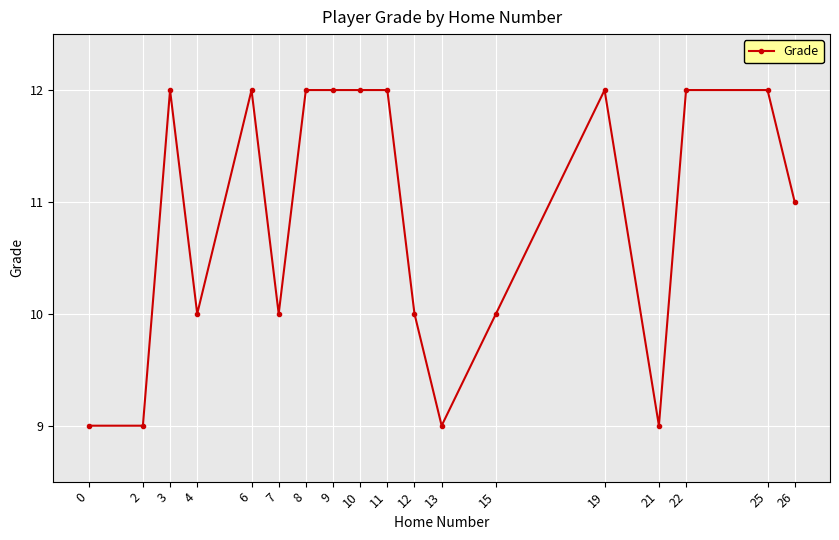

The chart shows a value of 21 at 8. True or false?

False